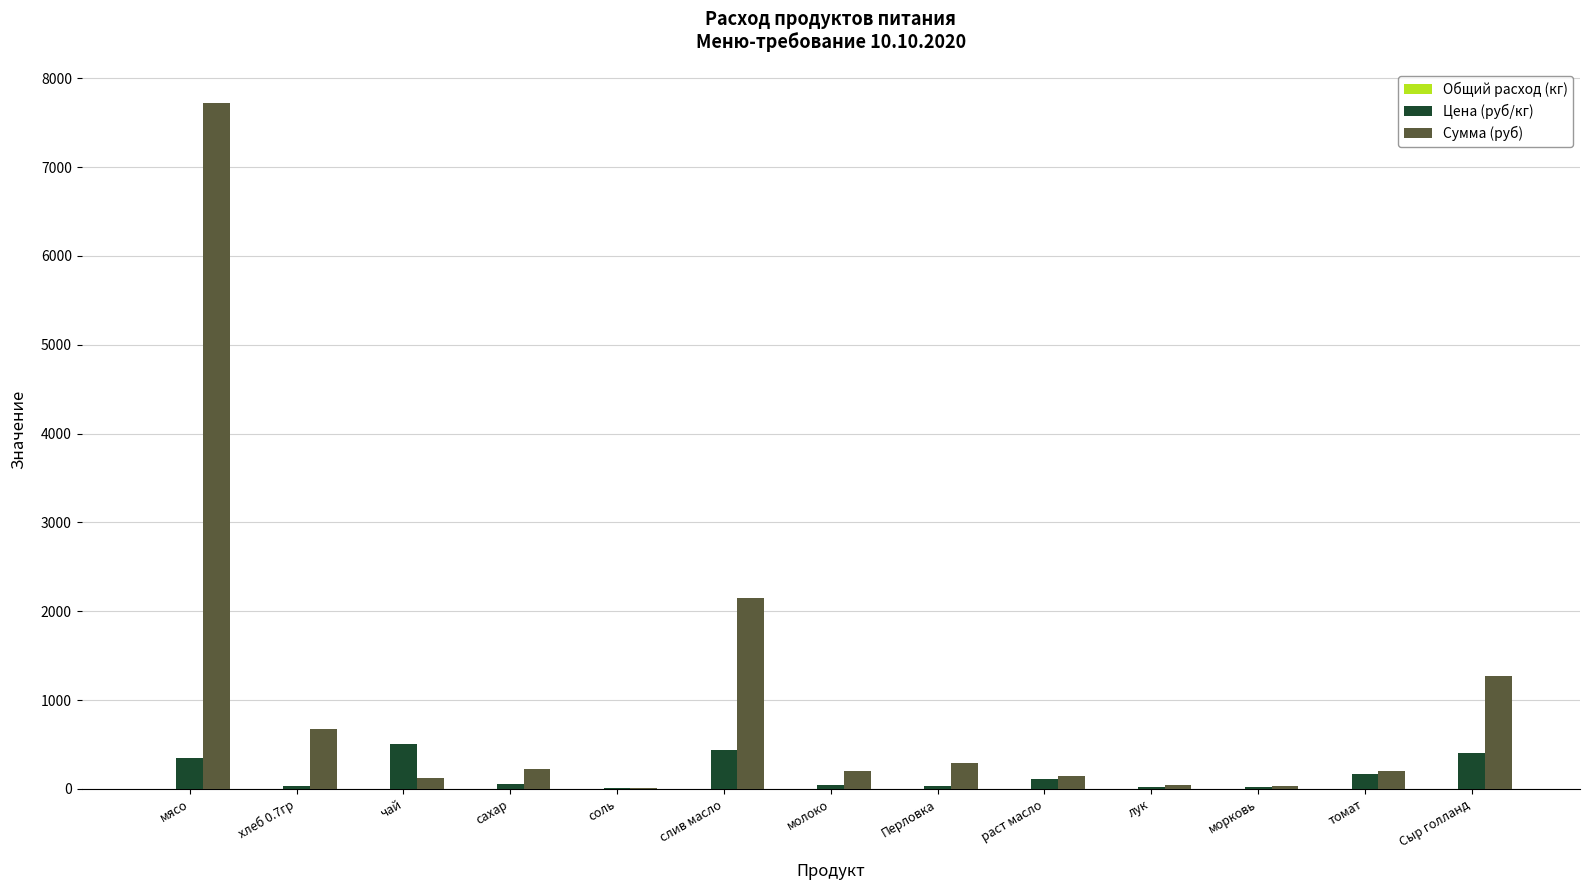

How many categories are shown in the chart?

13